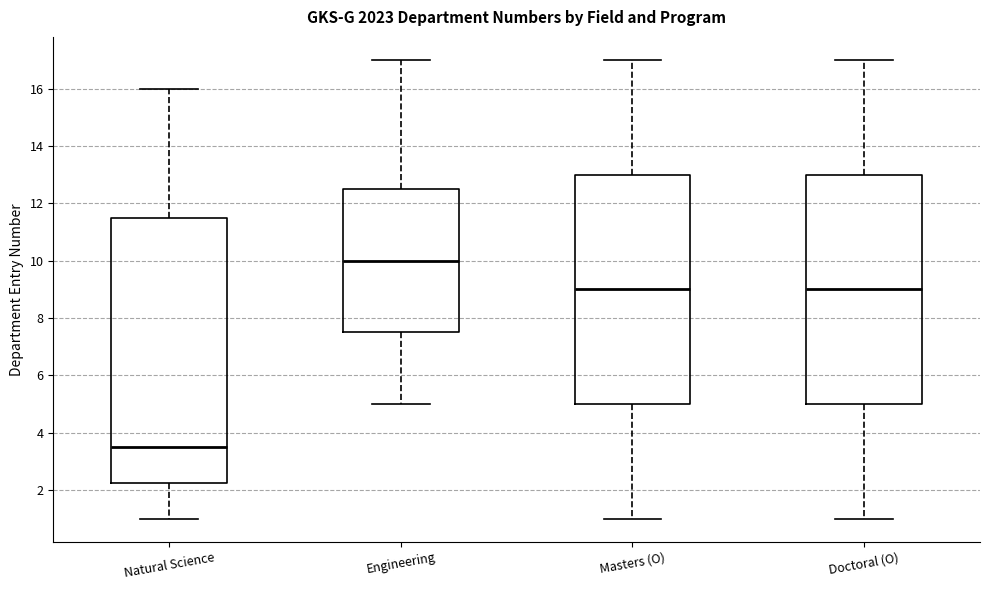

Which box is the tallest, from its lower edge to its upper edge?

Natural Science